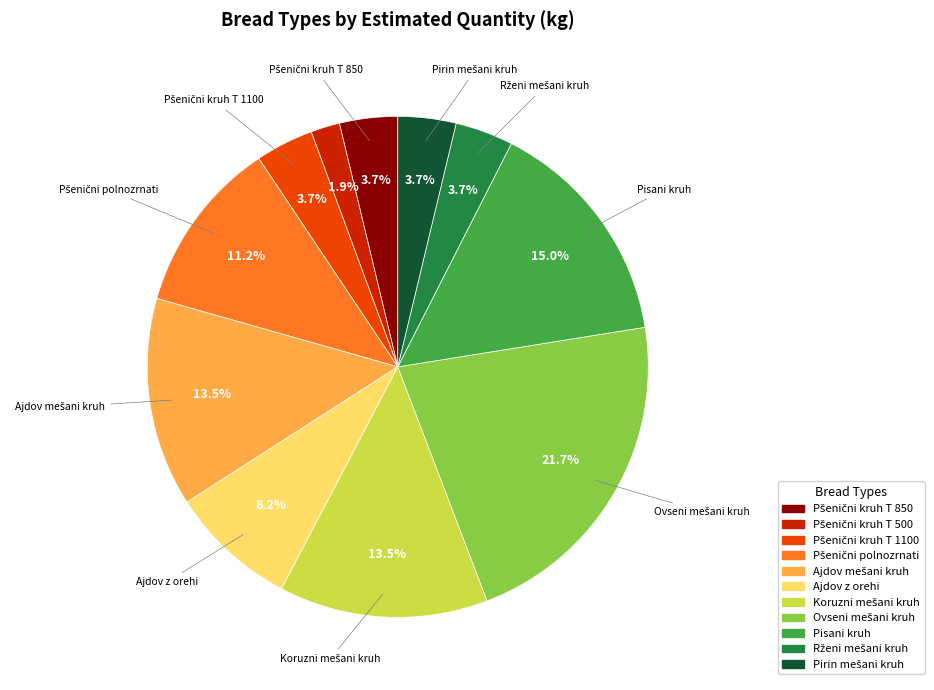

Is Ajdov z orehi the majority of the pie?

No